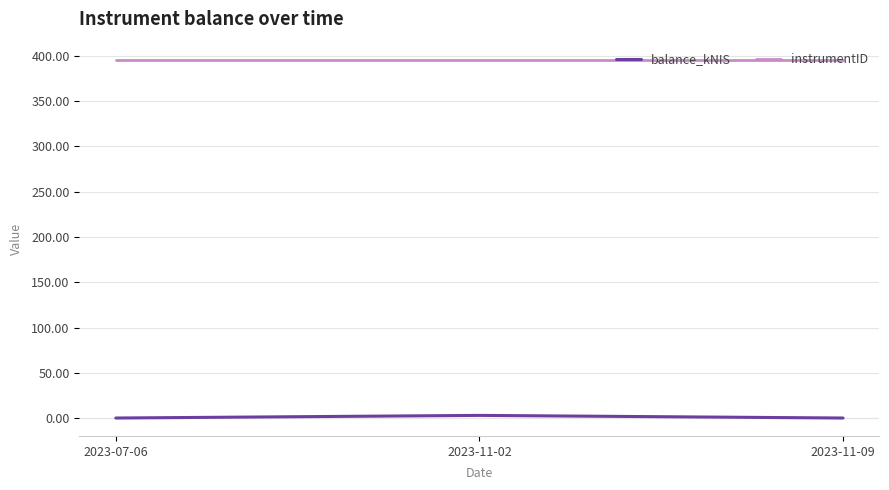

What is the minimum value for instrumentID?

396.0